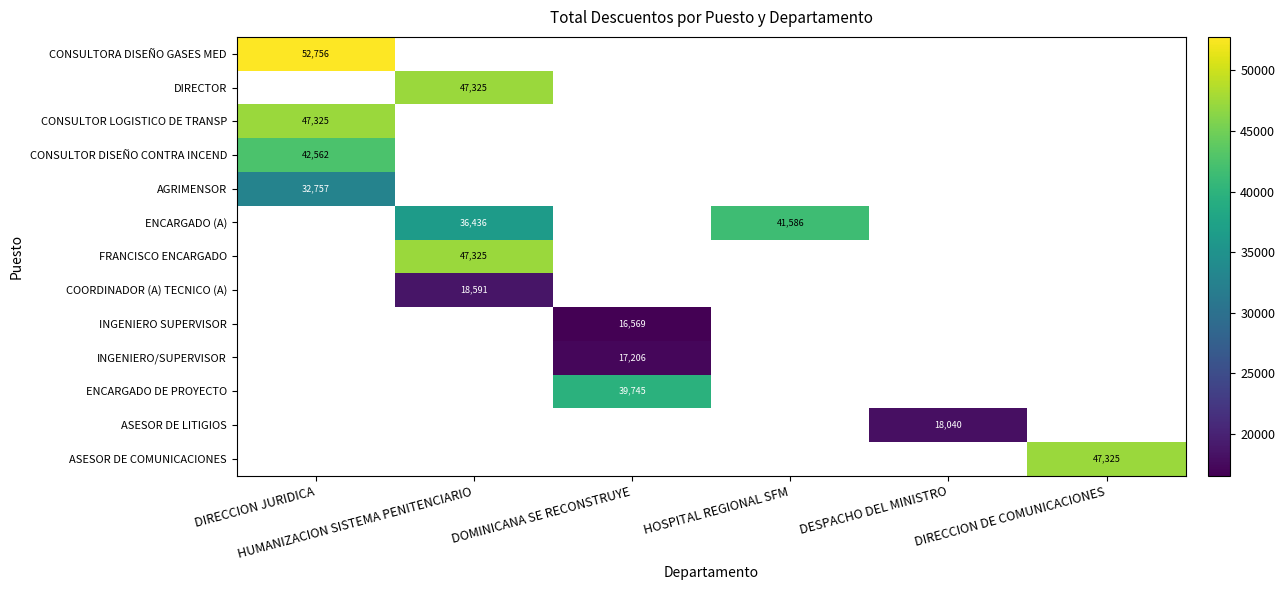

At how many categories does at least one series exceed 27203?

5